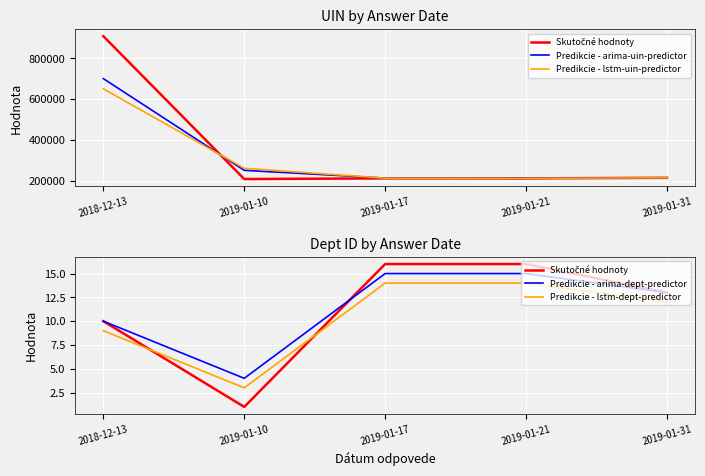

What position from the left is 2019-01-21?

4